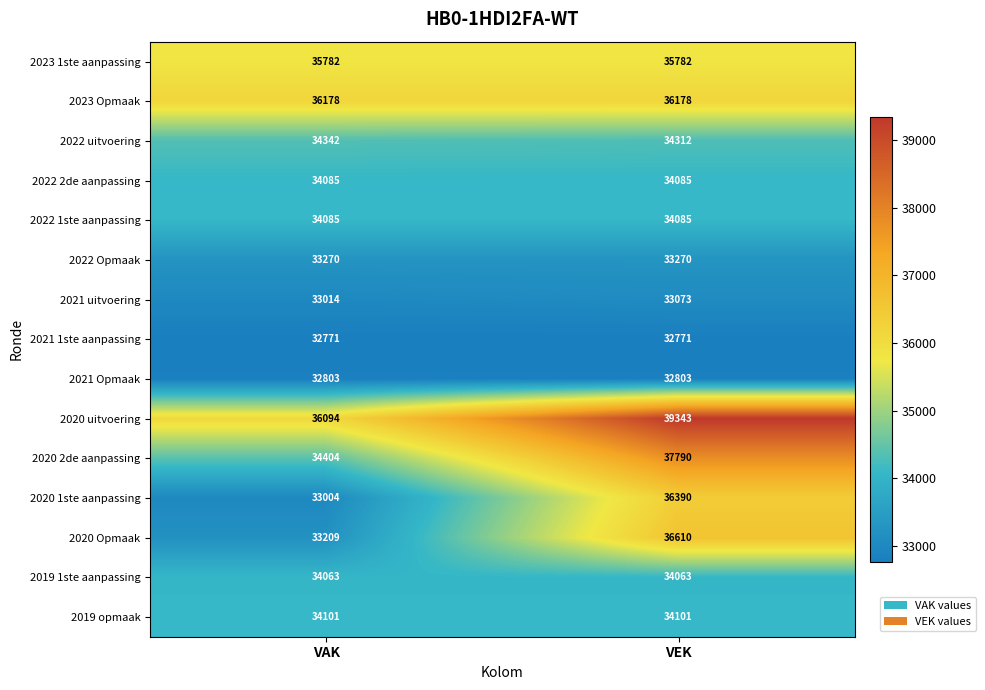

True or false: 2020 2de aanpassing has a value of 56140 at VAK.

False